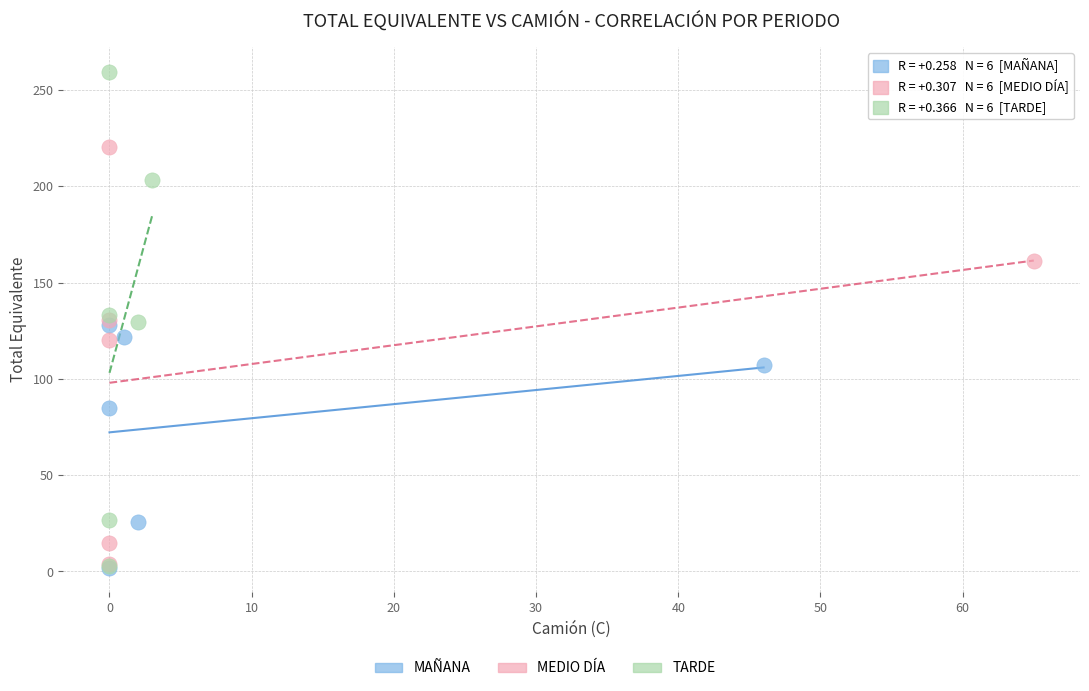

Which series reaches the maximum Y coordinate?

TARDE